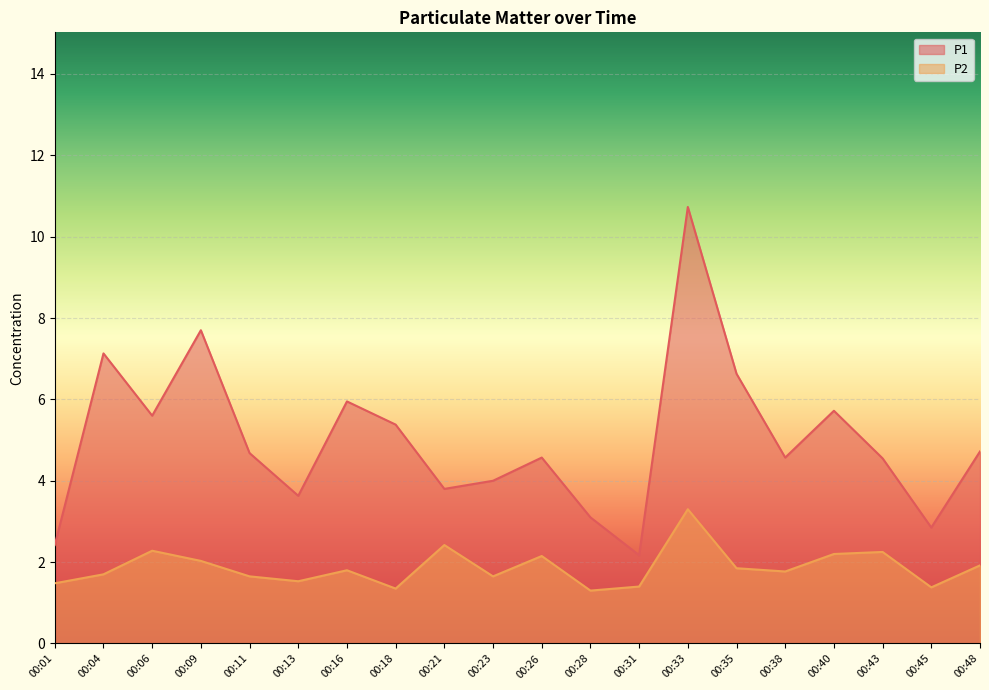

The value of P2 at 00:11 is 1.6. True or false?

True